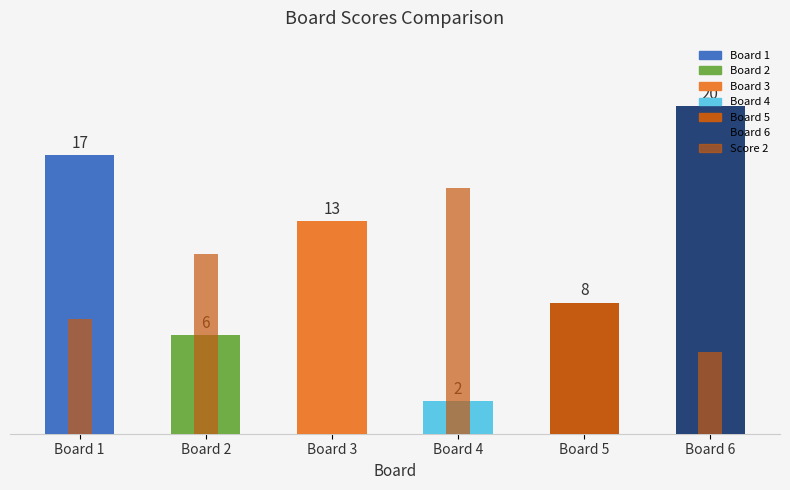

Reading right to left, list all the values displayed in this chart.

Score 1: 6=20	5=8	4=2	3=13	2=6	1=17
Score 2: 6=5	5=7	4=15	3=0	2=11	1=7